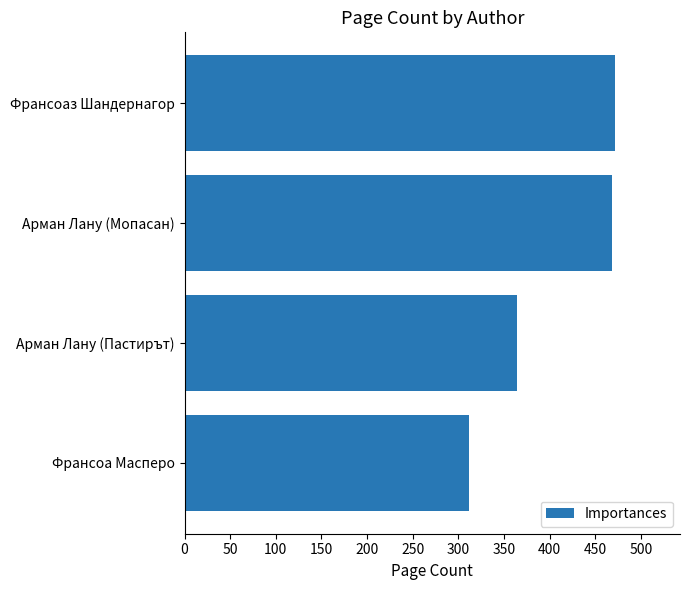

What is the label of the 4th bar from the bottom?

Франсоаз Шандернагор